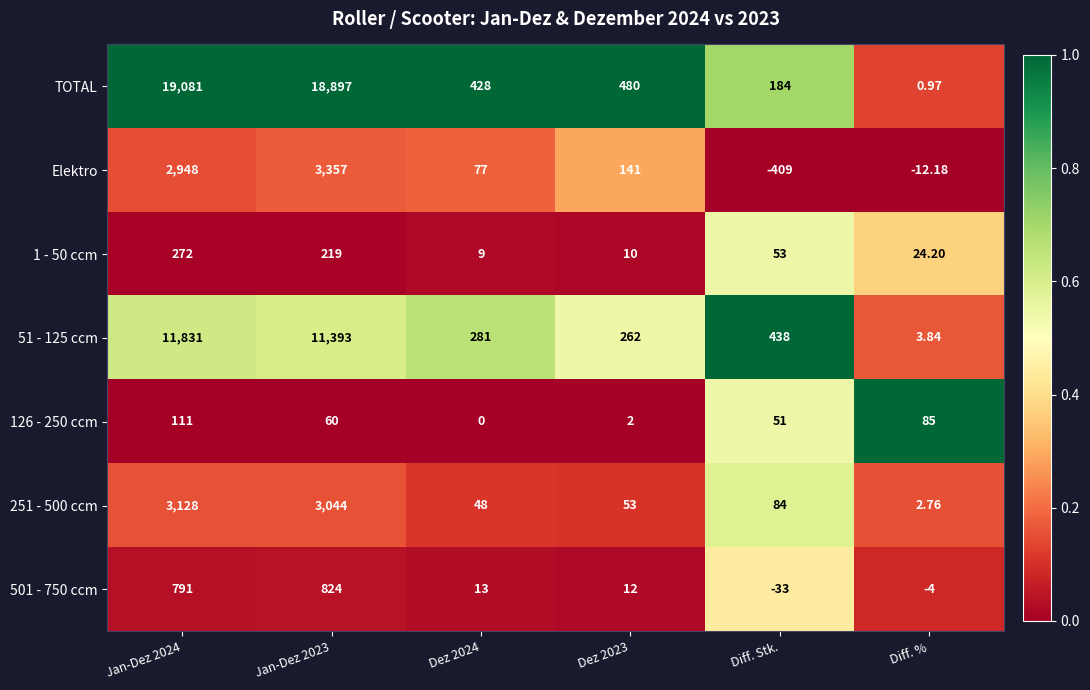

Which category has the lowest value across all series?

Diff. Stk.